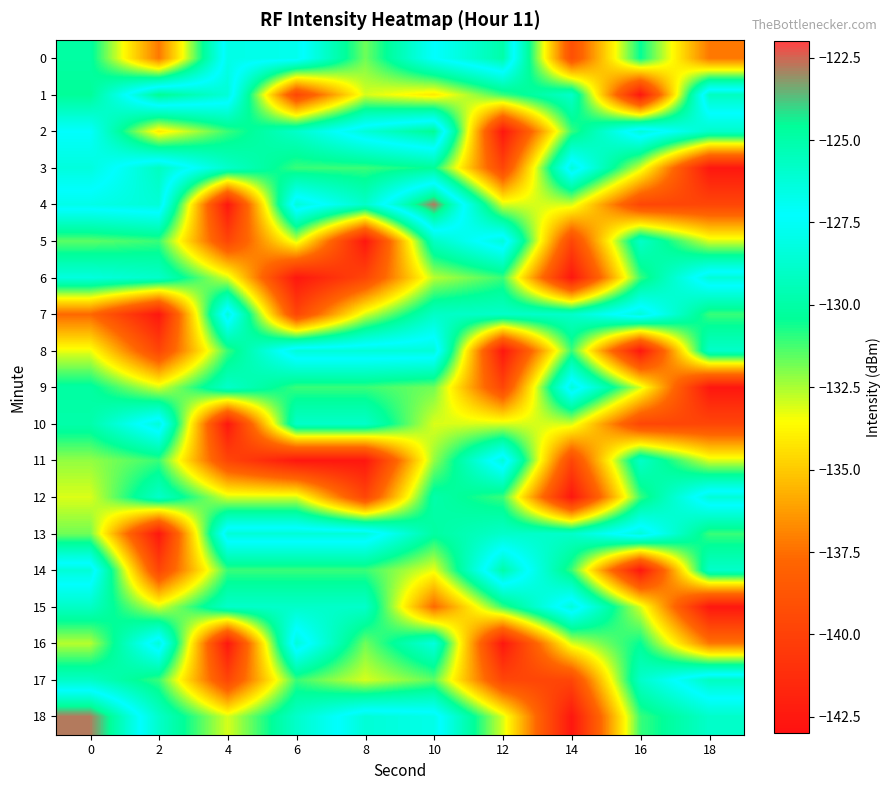

What is the greatest value displayed?

-122.8